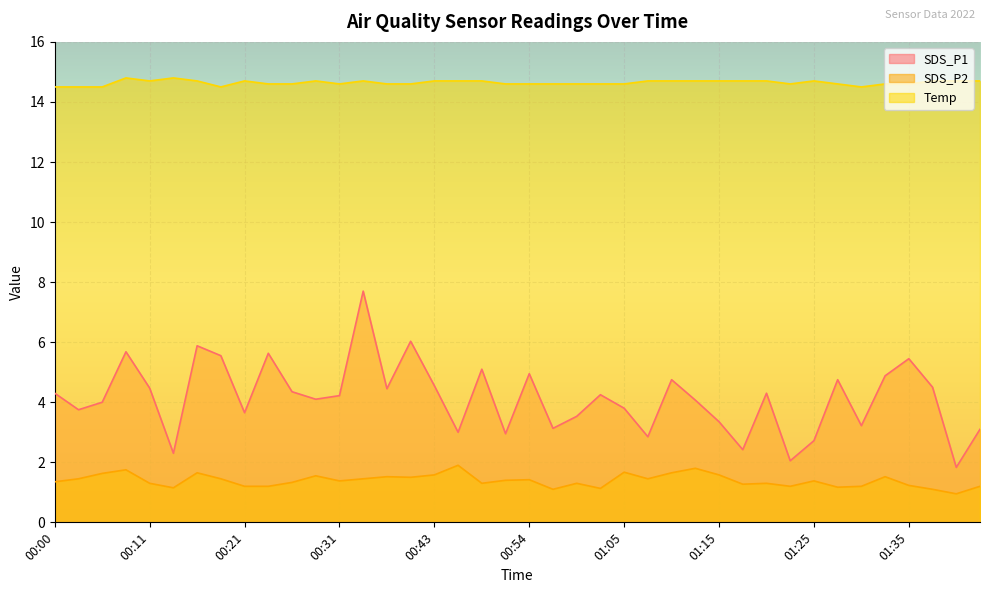

What is the value of the SDS_P1 point at the 18th from the left?

3.0